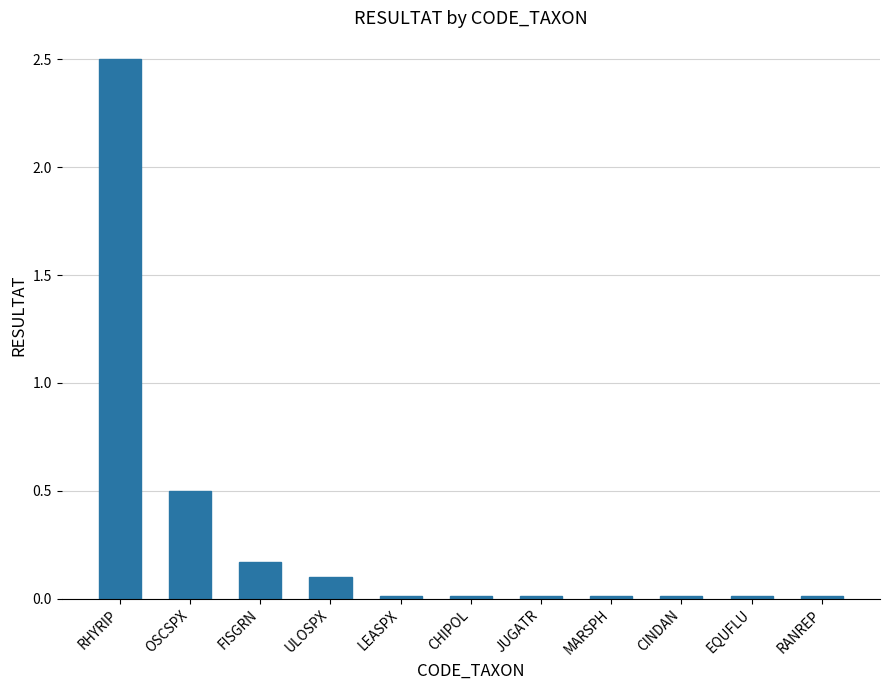

Where is the data nearest to the value 1?

OSCSPX